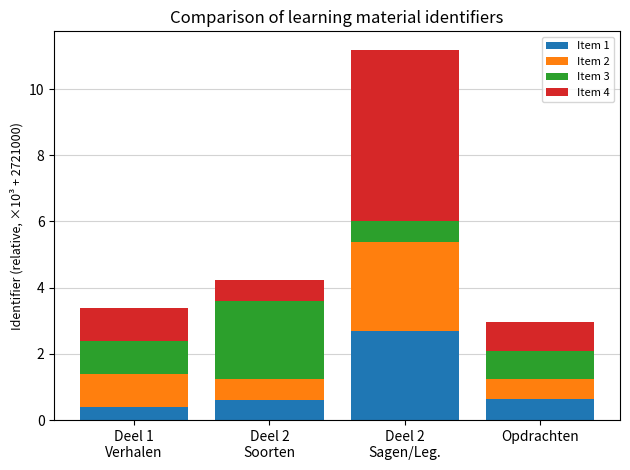

What is the difference between the maximum and second lowest values in the Item 1 series?

2.1